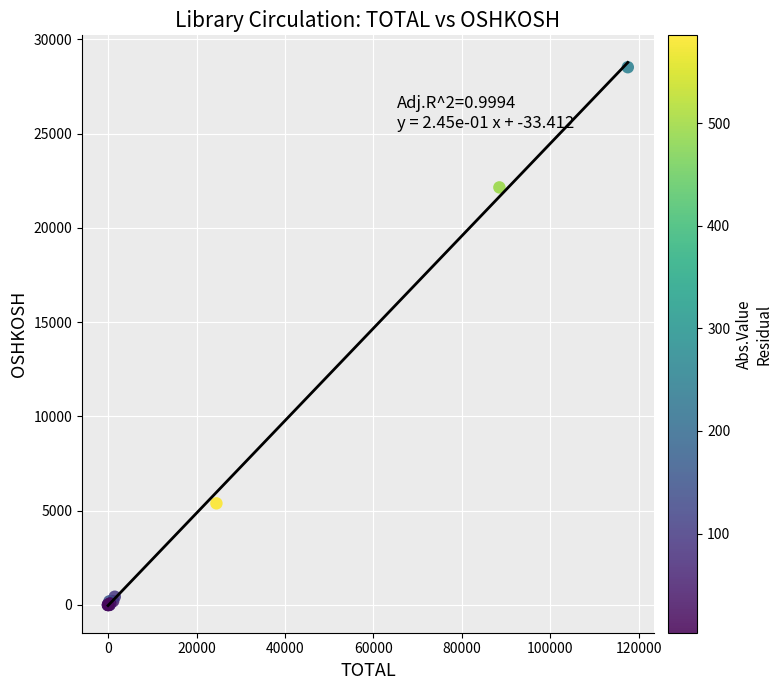

What Y value in the scatter plot is closest to 14264?

22153